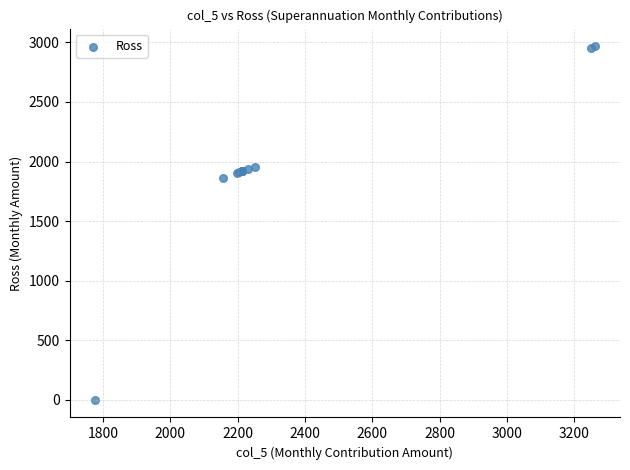

What Y value in the scatter plot is closest to 1483?

1861.2